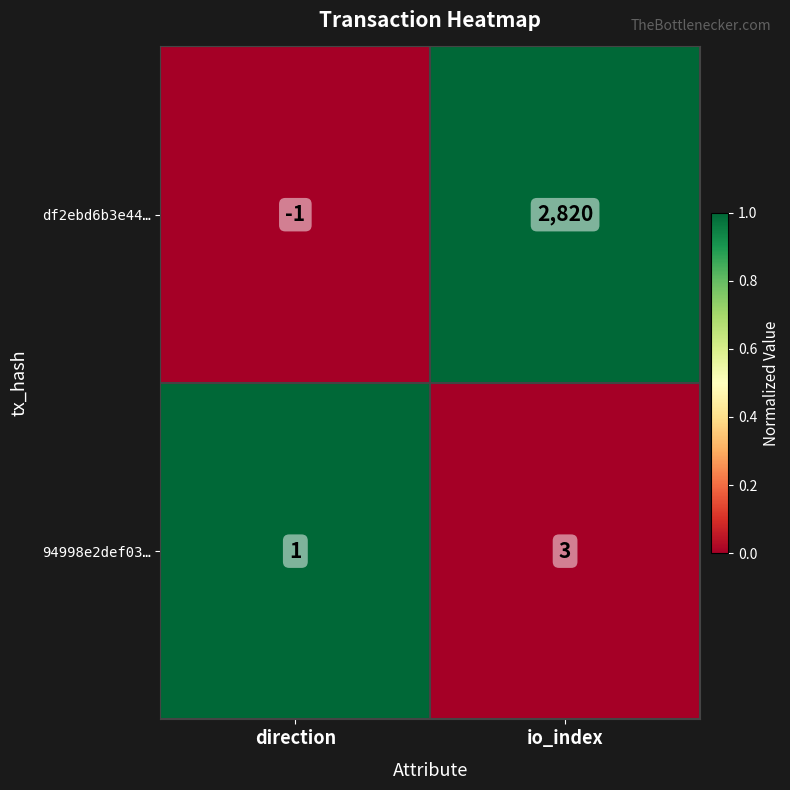

Reading left to right, transcribe all the data shown in this chart.

df2ebd6b3e44…: -1	2820
94998e2def03…: 1	3